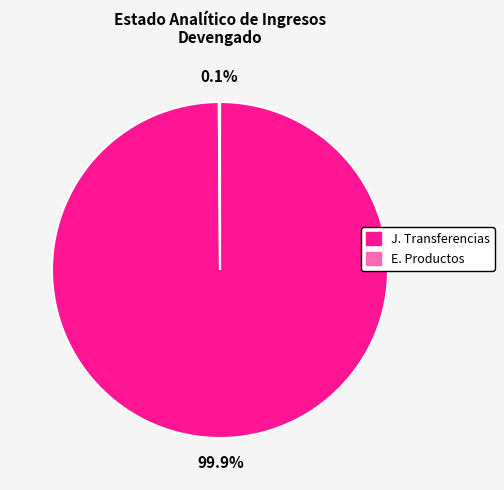

What percentage is NOT represented by J. Transferencias?

0.1%